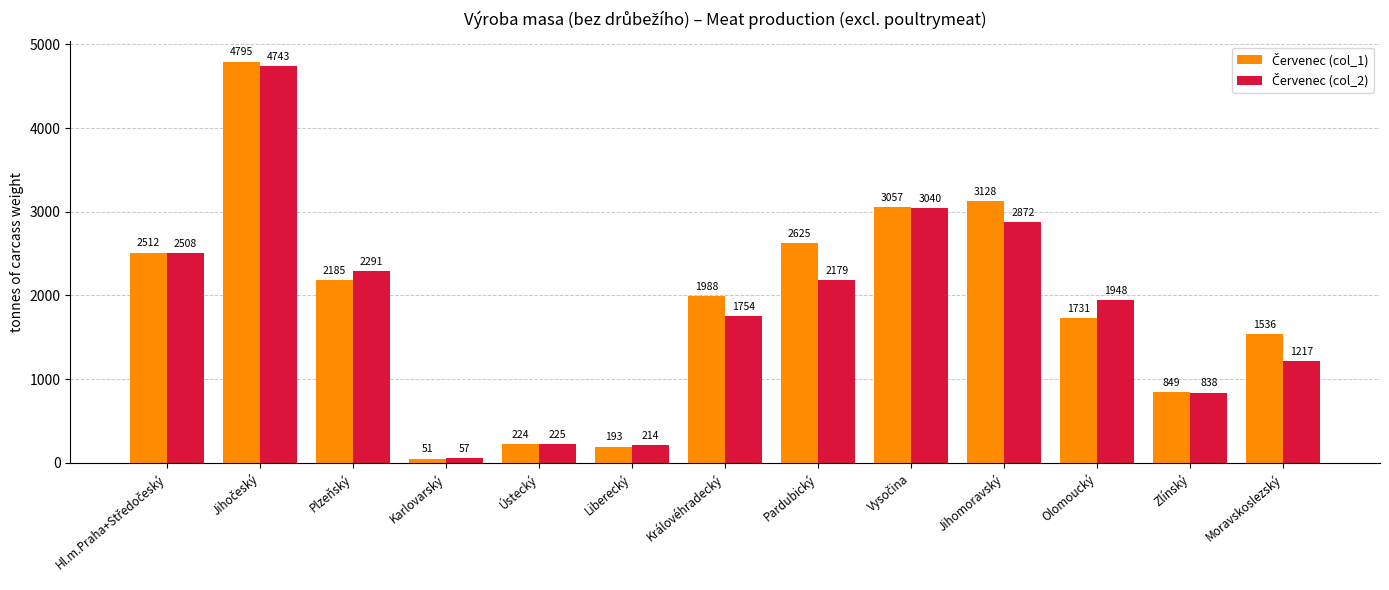

What is the total value across all series at Královéhradecký?

3742